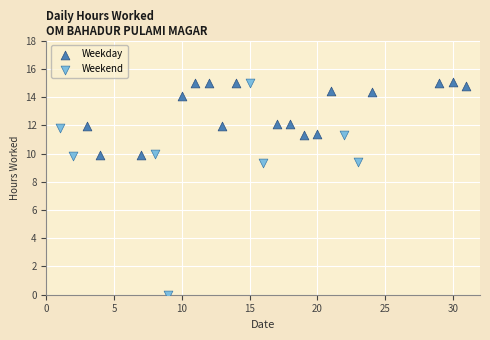

Which series contains the lowest Y value?

Weekend